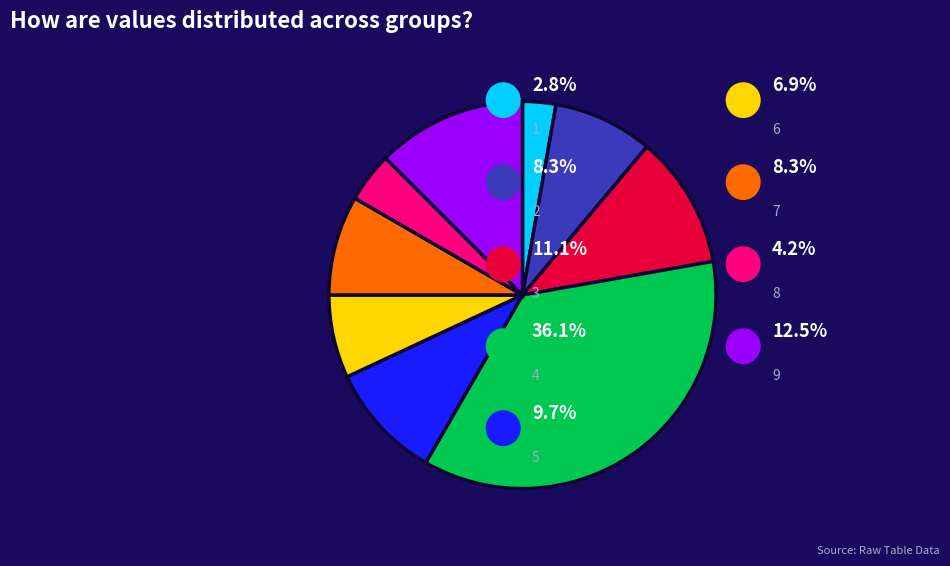

Does any single category account for the majority?

No